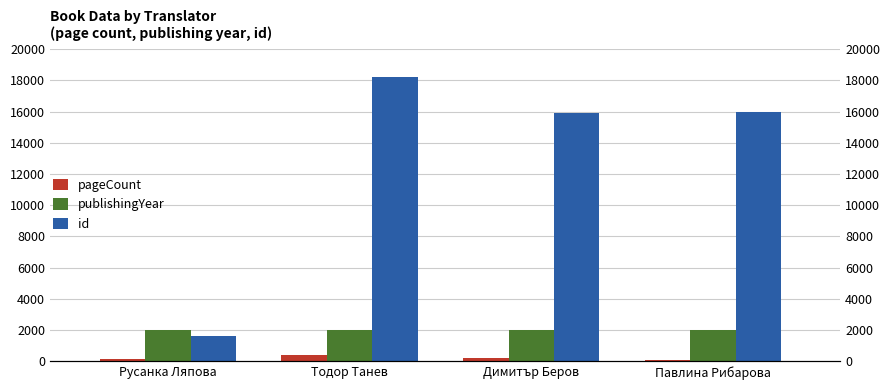

At which label is id closest to 9909?

Димитър Беров